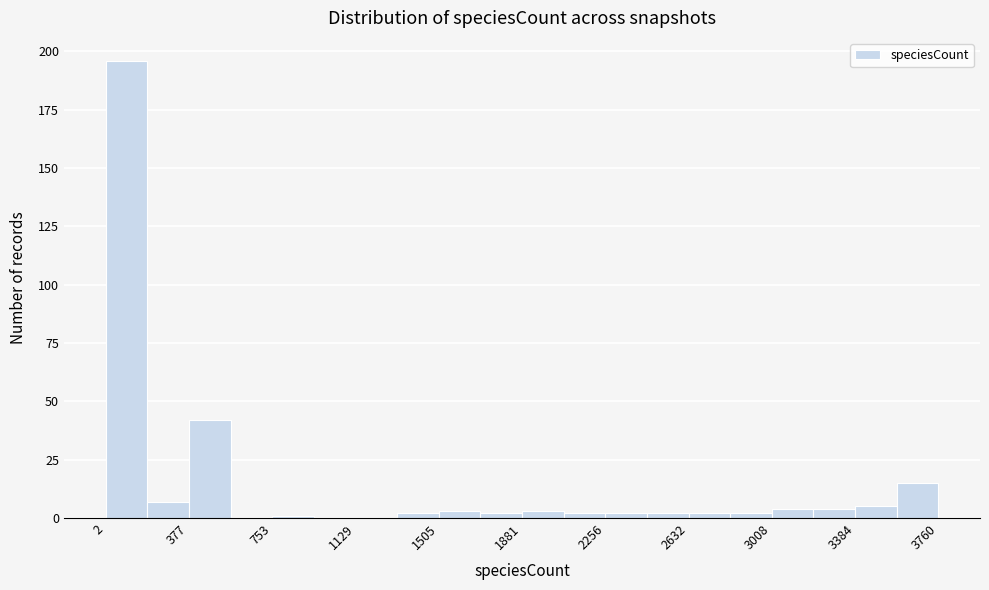

Read against the x-axis, roughly where is the centre of the tallest bar?

100